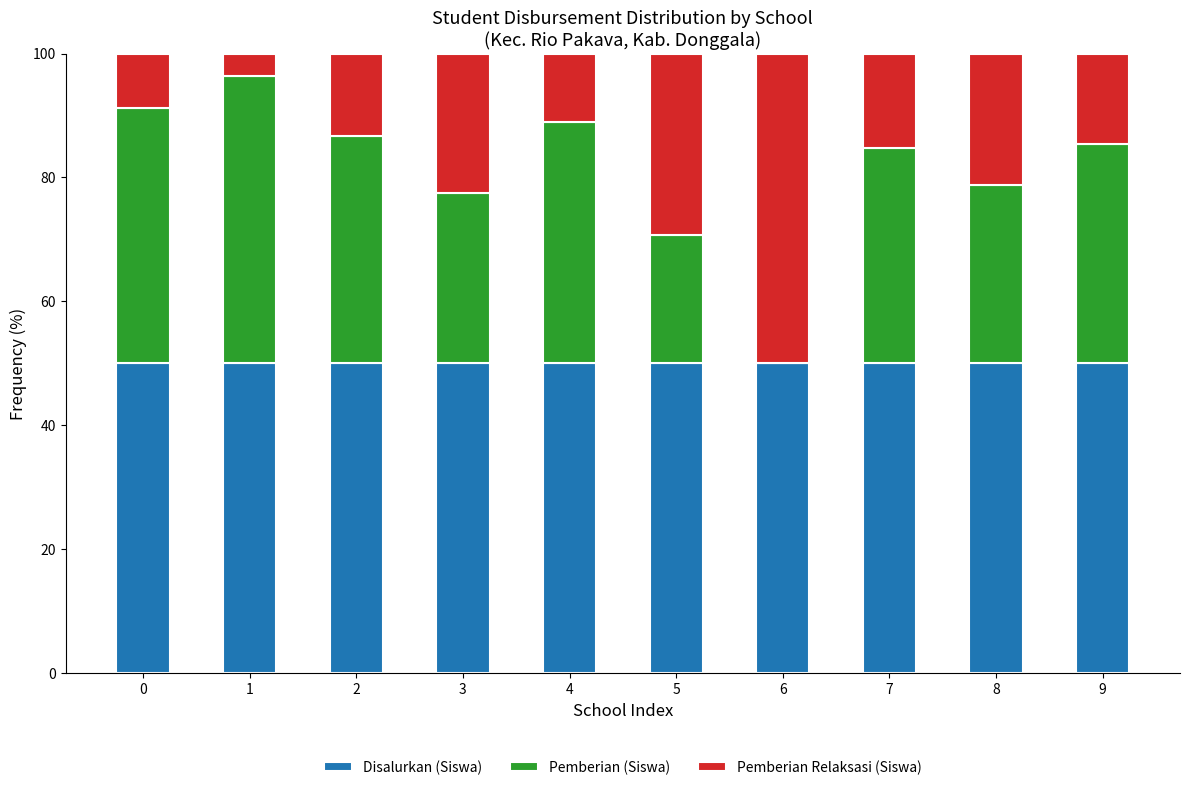

The Disalurkan (Siswa) series shows 74.6 at 7. True or false?

False